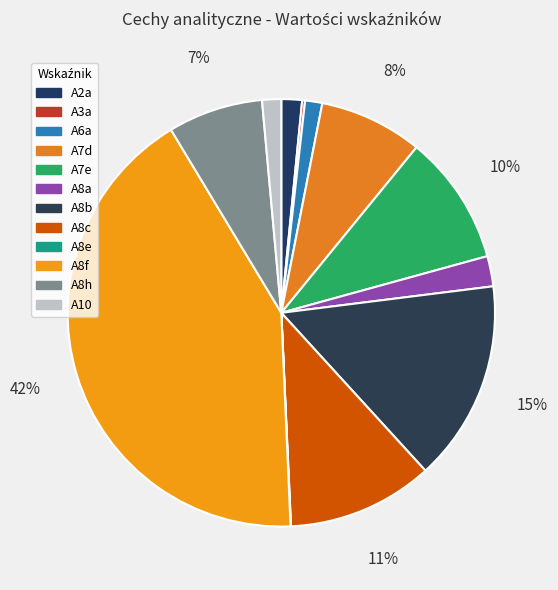

Is there any slice that represents more than half of the pie?

No